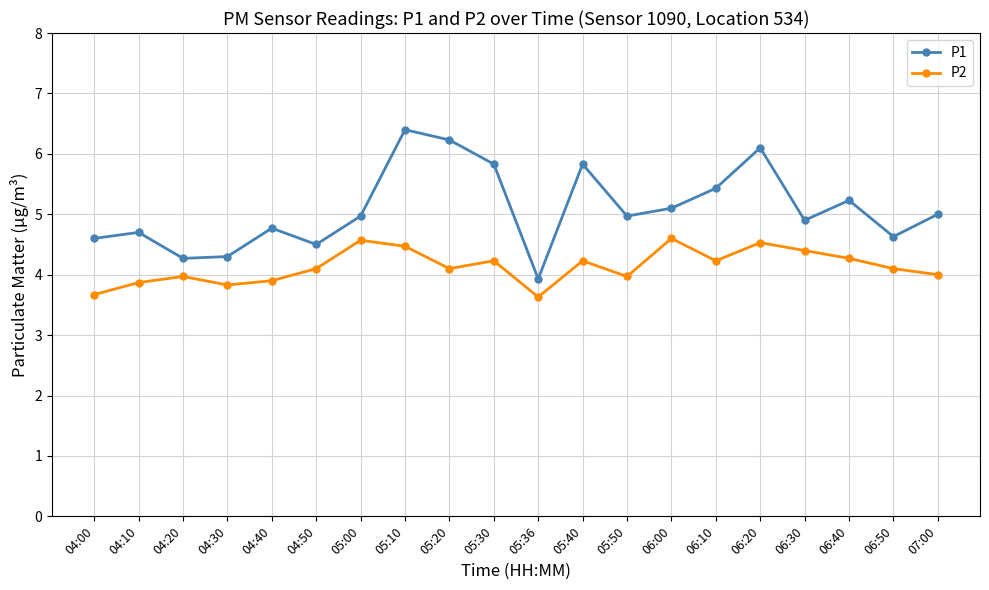

What is the difference between the P2 values at 05:10 and 05:50?

0.5